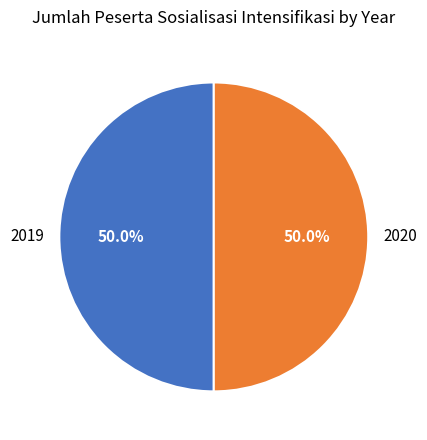

To the nearest percent, what percentage of the pie is 2020?

50%